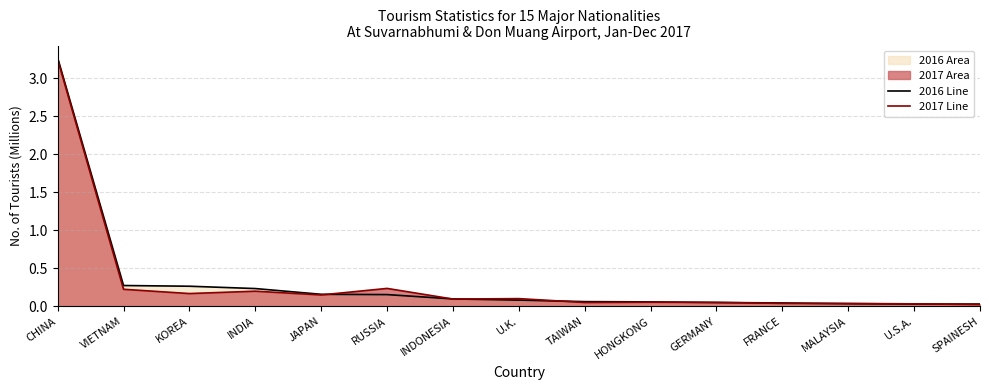

Reading left to right, extract all data points from this chart.

2016 Line: CHINA=3.3	VIETNAM=0.3	KOREA=0.3	INDIA=0.2	JAPAN=0.2	RUSSIA=0.2	INDONESIA=0.1	U.K.=0.1	TAIWAN=0.1	HONGKONG=0.1	GERMANY=0.1	FRANCE=0.0	MALAYSIA=0.0	U.S.A.=0.0	SPAINESH=0.0
2017 Line: CHINA=3.2	VIETNAM=0.2	KOREA=0.2	INDIA=0.2	JAPAN=0.1	RUSSIA=0.2	INDONESIA=0.1	U.K.=0.1	TAIWAN=0.1	HONGKONG=0.1	GERMANY=0.1	FRANCE=0.0	MALAYSIA=0.0	U.S.A.=0.0	SPAINESH=0.0